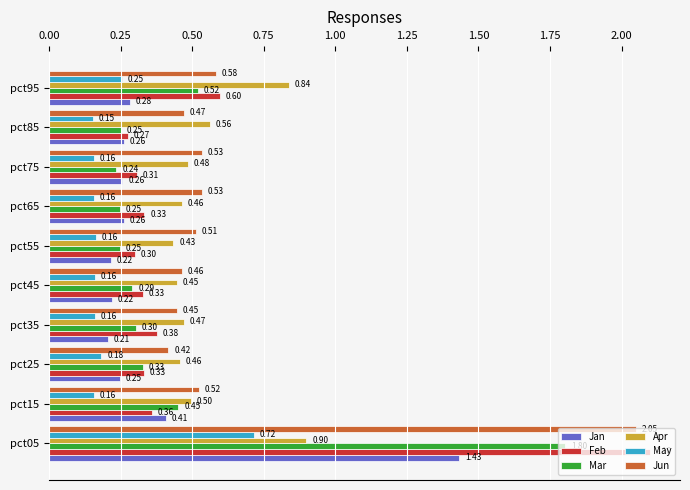

Rank the series by their maximum value, from highest to lowest.

Feb, Jun, Mar, Jan, Apr, May